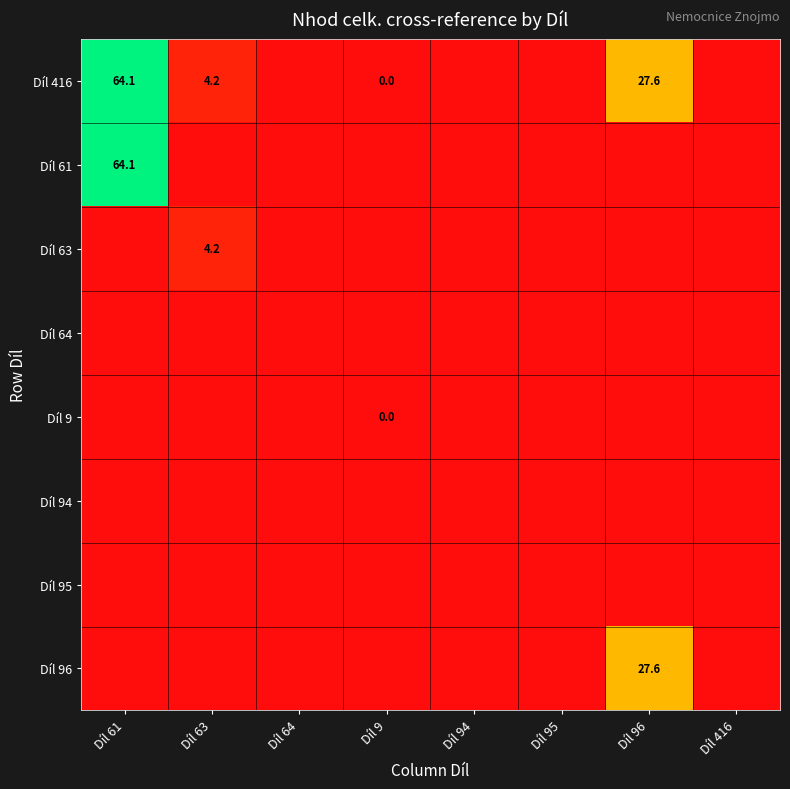

Which series has the largest range (max minus min)?

Díl 416